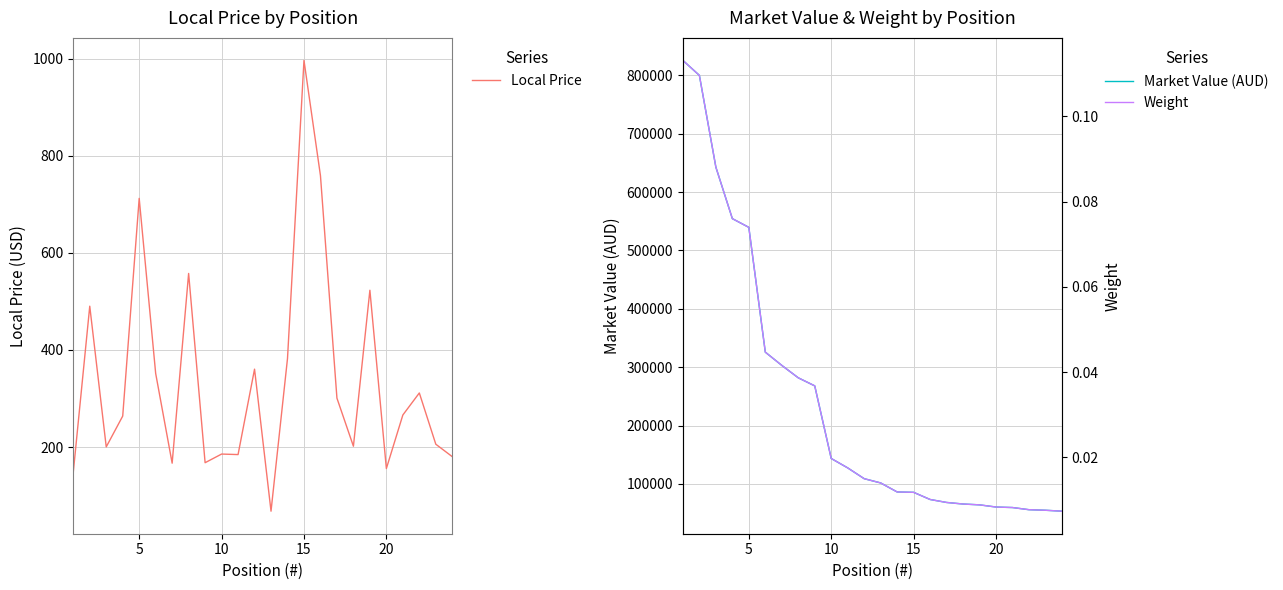

Which series has the largest total across all categories?

Market Value (AUD)